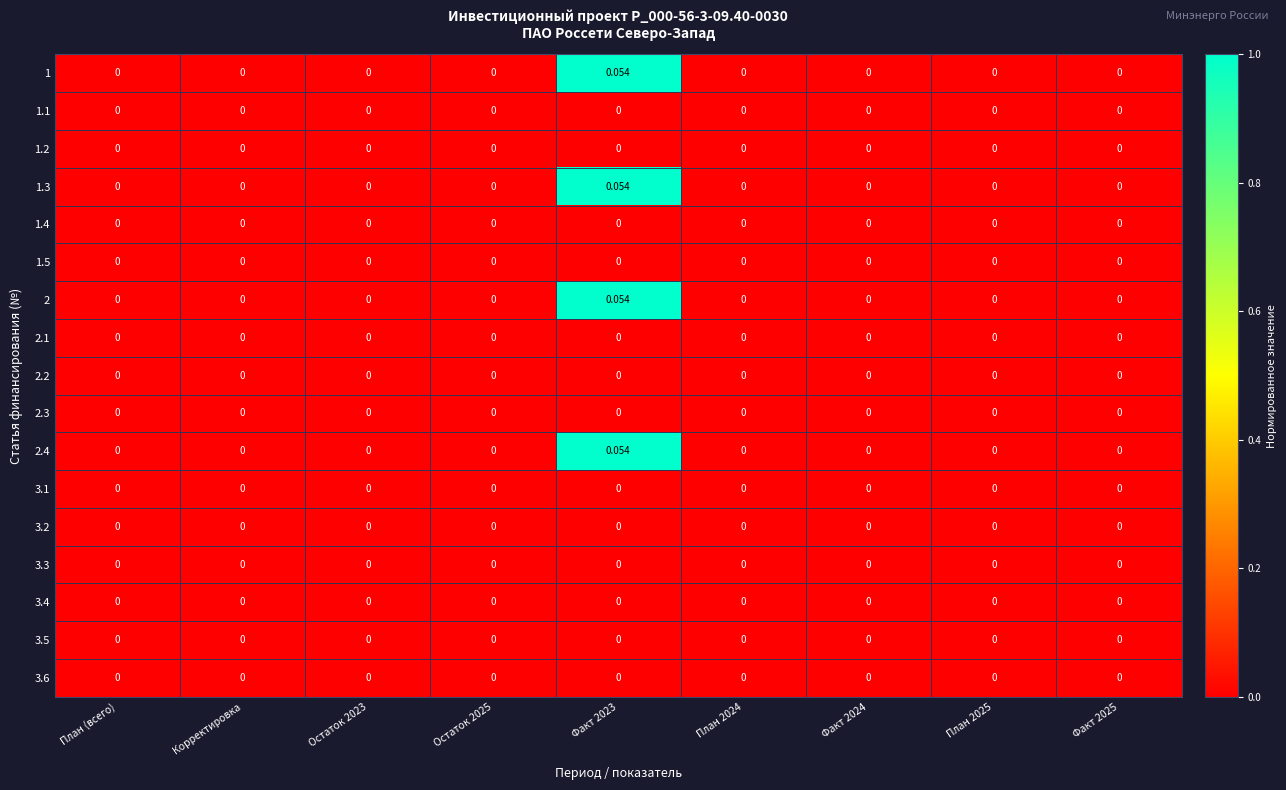

Which series has the largest total across all categories?

1